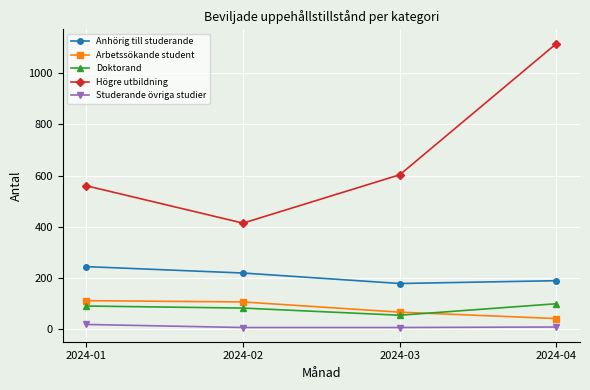

How many Anhörig till studerande values are between 189 and 244?

3